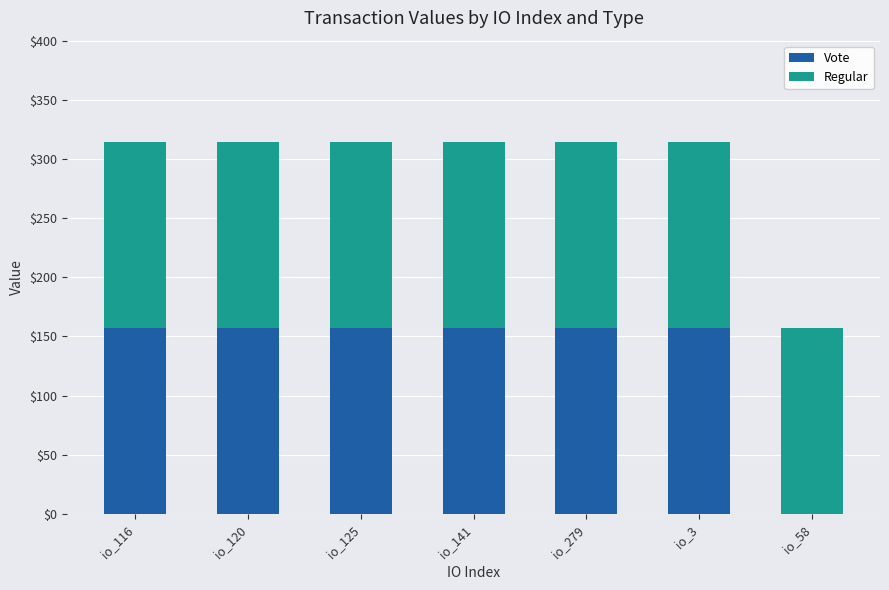

What is the total value across all series at io_279?

314.3